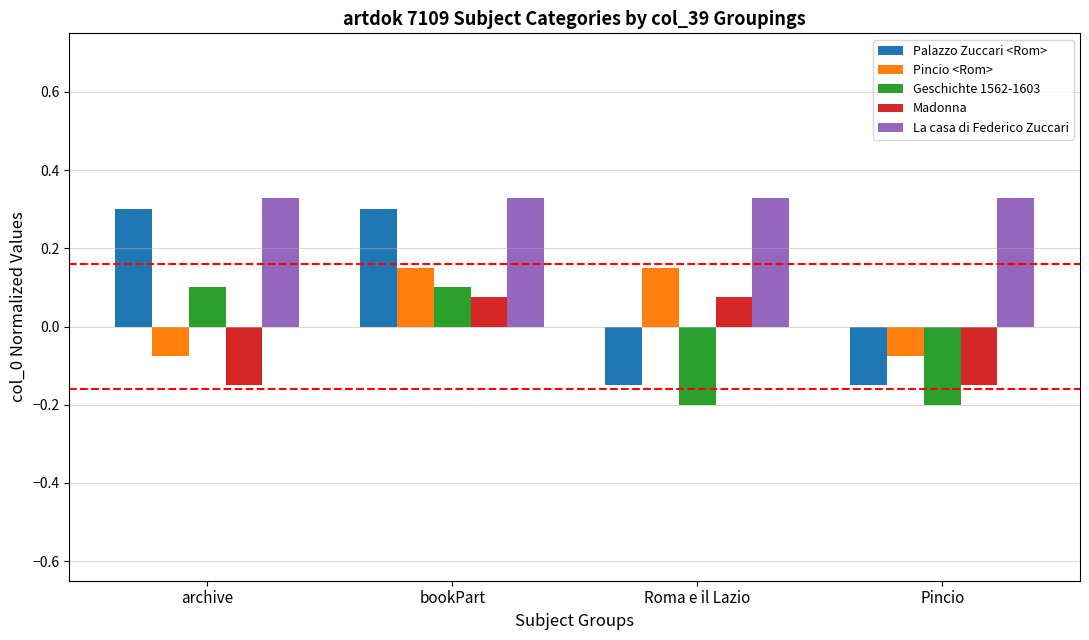

Is the value of Pincio <Rom> at Pincio greater than the value of La casa di Federico Zuccari at Roma e il Lazio?

No